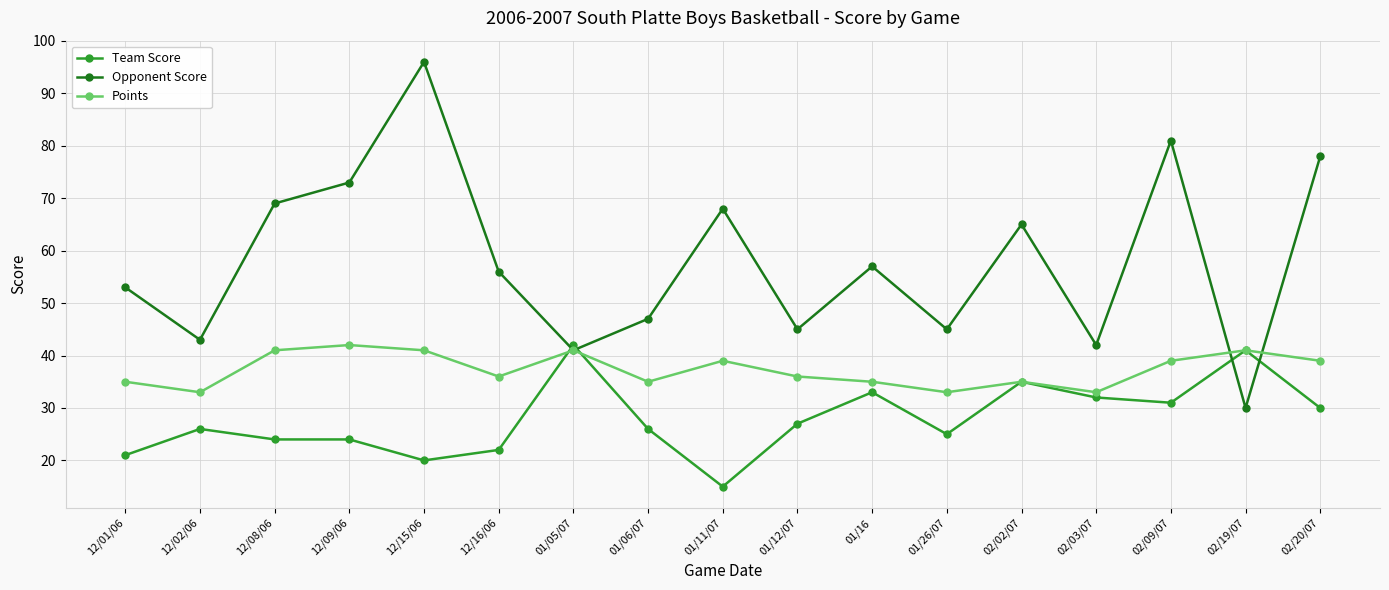

Which series has the largest range (max minus min)?

Opponent Score